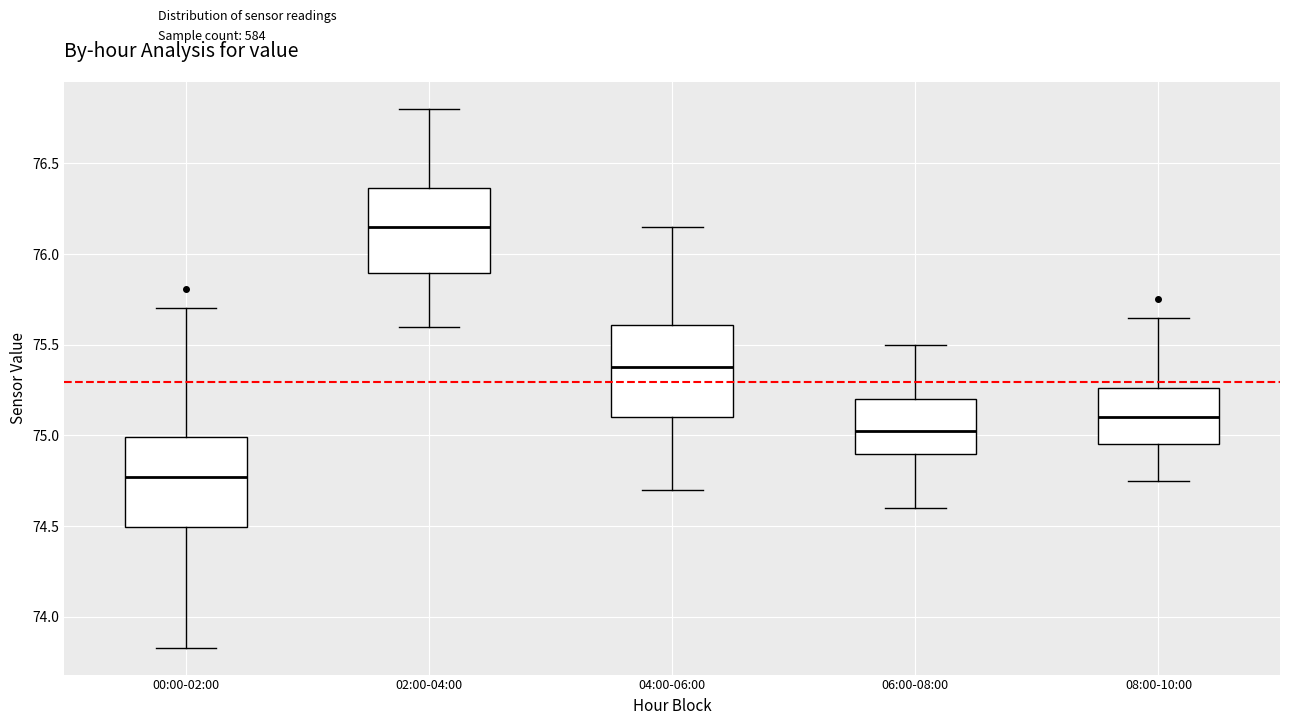

Reading left to right, transcribe this box plot: for each box, give where its median line is, the range the box spans, and where its two whiskers end, as read against the y-axis. The values are not printed on the chart, so give them approximately, as read against the axis.

00:00-02:00: median 74.75, box 74.50 to 75.00, whiskers 73.85 to 75.70
02:00-04:00: median 76.15, box 75.90 to 76.35, whiskers 75.60 to 76.80
04:00-06:00: median 75.40, box 75.10 to 75.60, whiskers 74.70 to 76.15
06:00-08:00: median 75.05, box 74.90 to 75.20, whiskers 74.60 to 75.50
08:00-10:00: median 75.10, box 74.95 to 75.25, whiskers 74.75 to 75.65